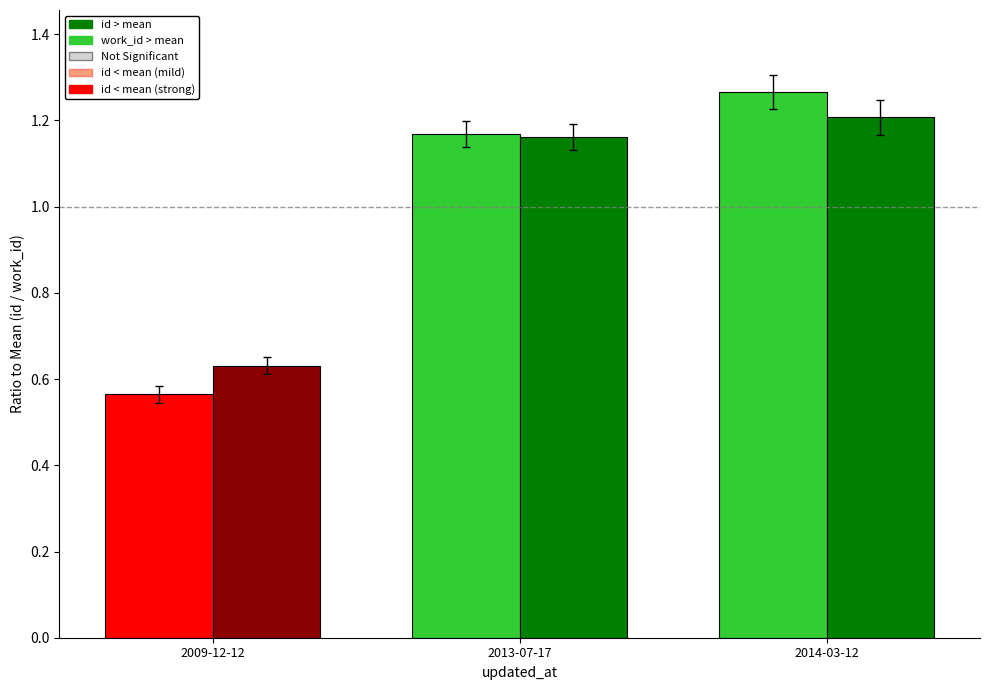

Which category has the highest value across all series?

2014-03-12